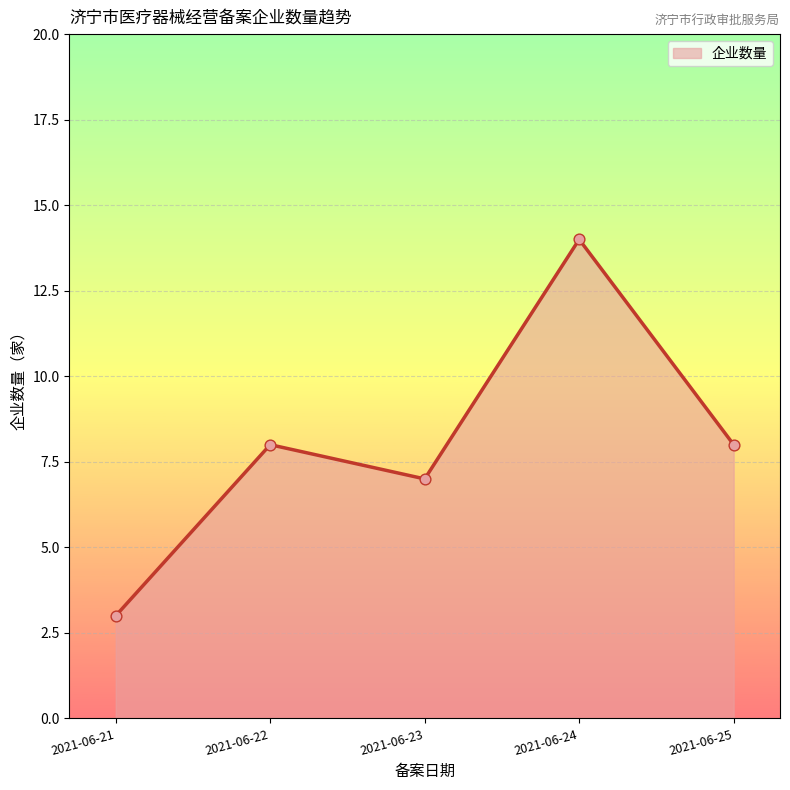

What is the change in value from 2021-06-22 to 2021-06-24?

+6